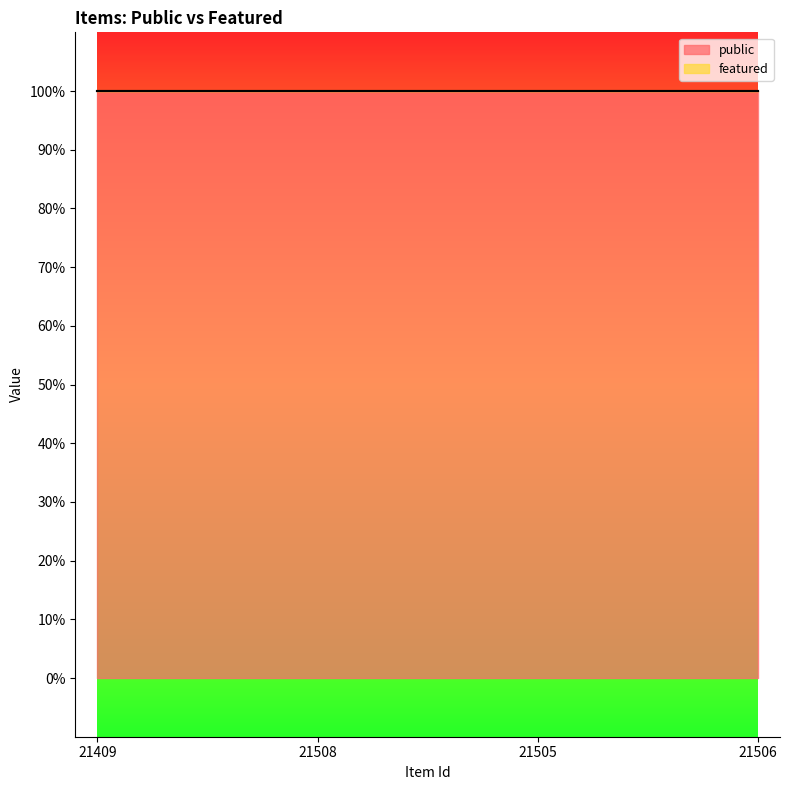

True or false: public and featured cross at least once.

False